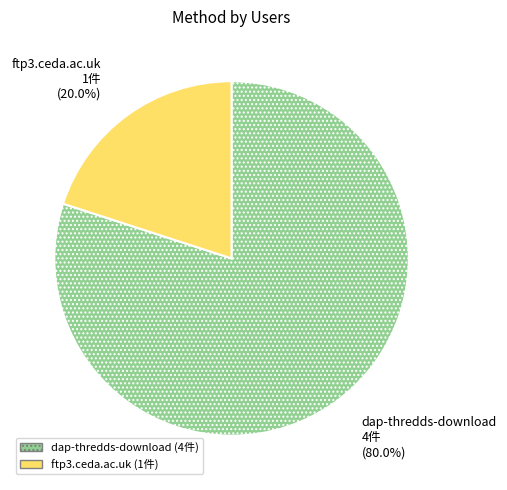

Between ftp3.ceda.ac.uk and dap-thredds-download, which is larger?

dap-thredds-download